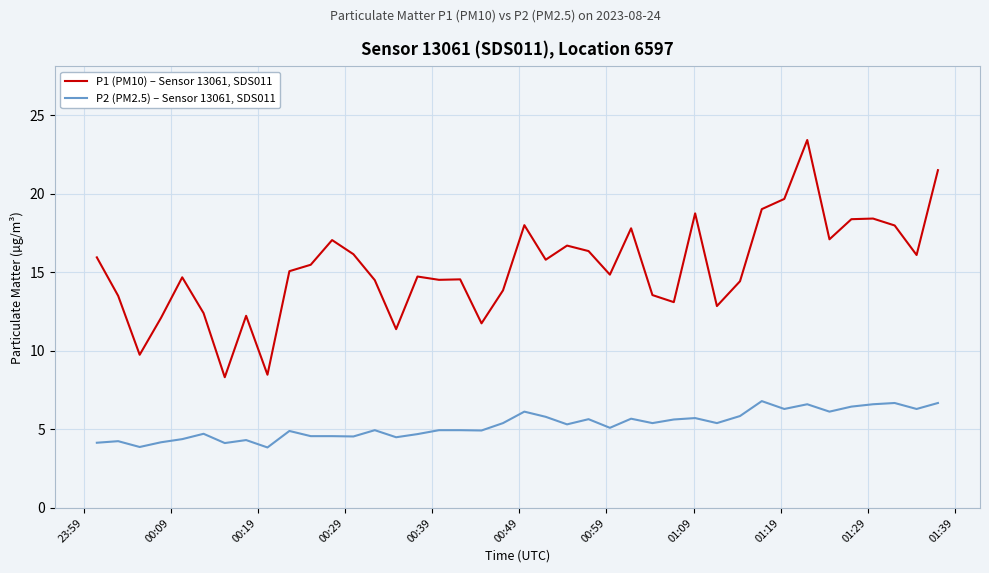

List the series in order of their peak value, highest first.

P1 (PM10) – Sensor 13061, SDS011, P2 (PM2.5) – Sensor 13061, SDS011